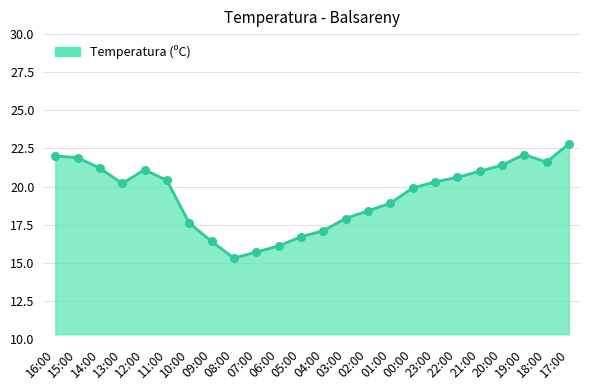

What is the change in value from 08:00 to 18:00?

+6.3